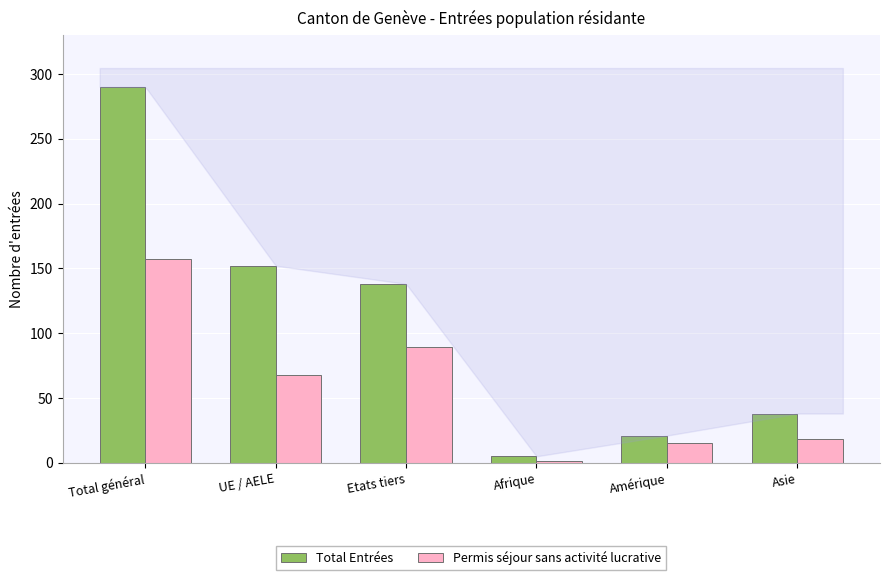

At which category is the sum across all series the highest?

Total général